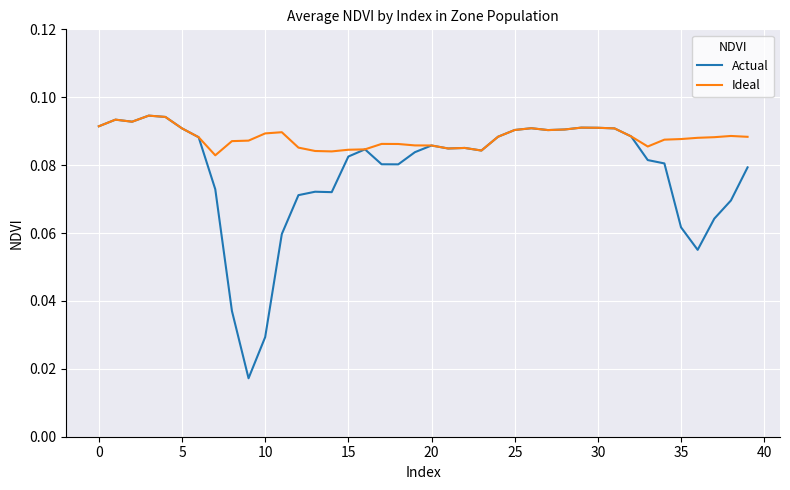

Which series has the largest range (max minus min)?

Actual